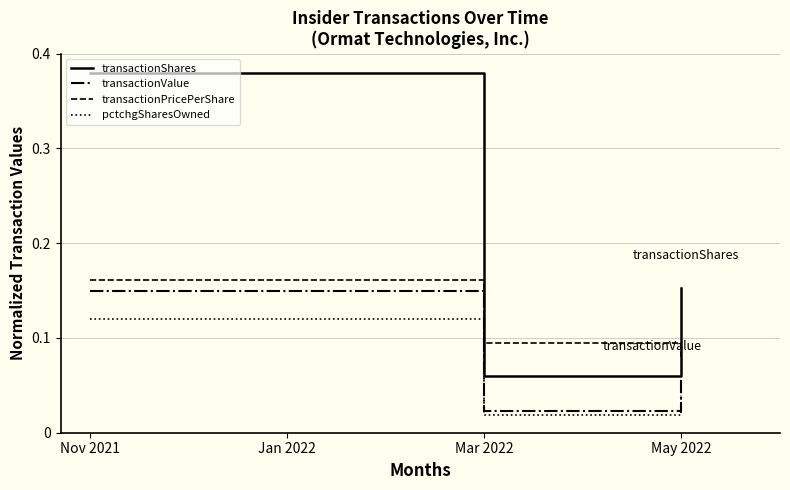

Which series has the widest spread of values?

transactionShares